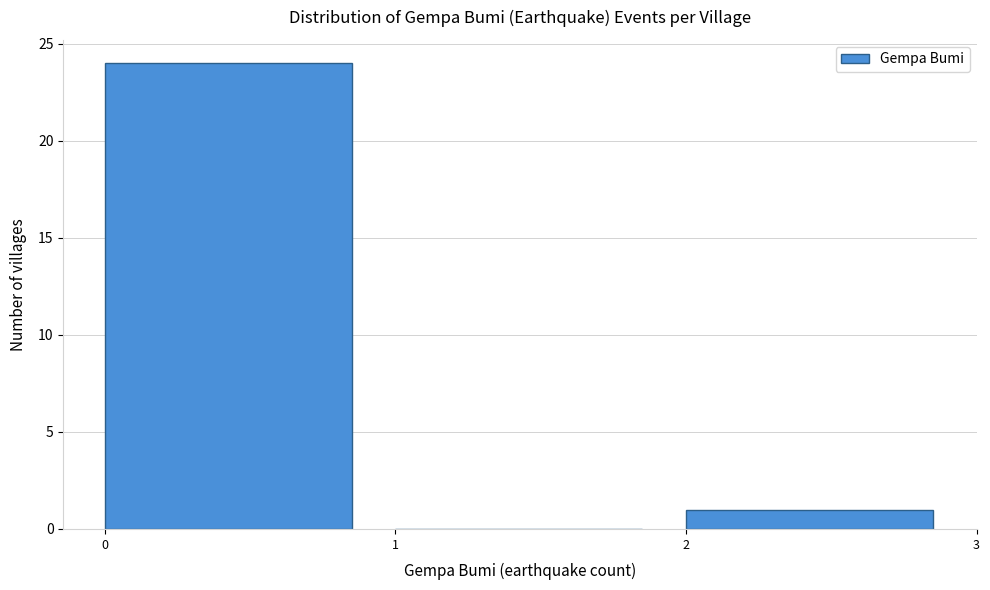

How tall is the bar that spans 2 to 3 on the x-axis? The values are not printed on the chart, so give them approximately, as read against the axis.

1